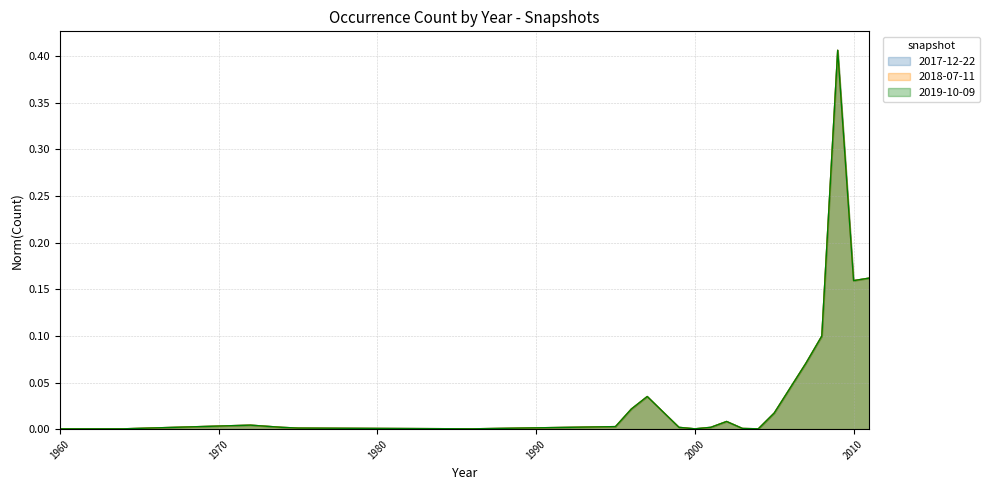

Which series has the largest range (max minus min)?

2017-12-22